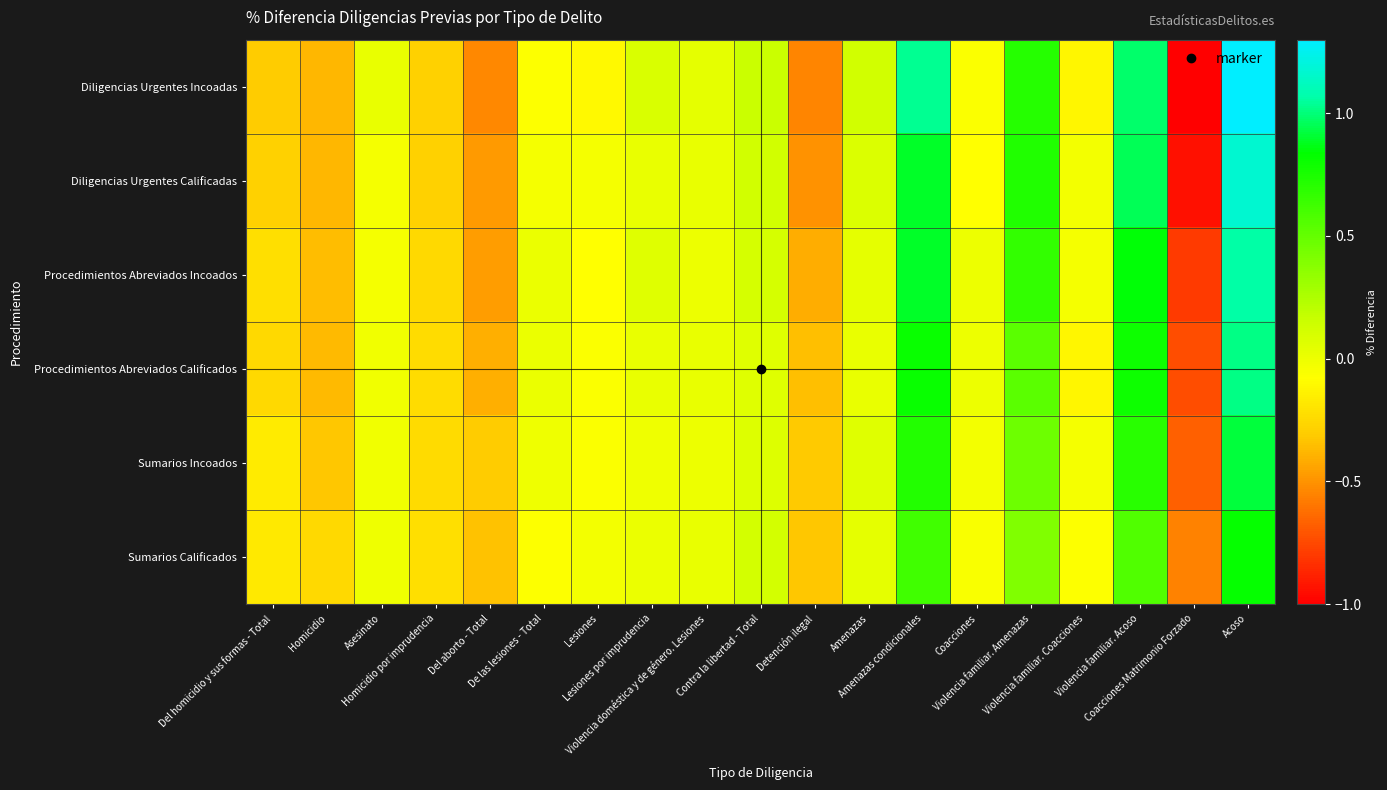

How many categories are shown in the chart?

19